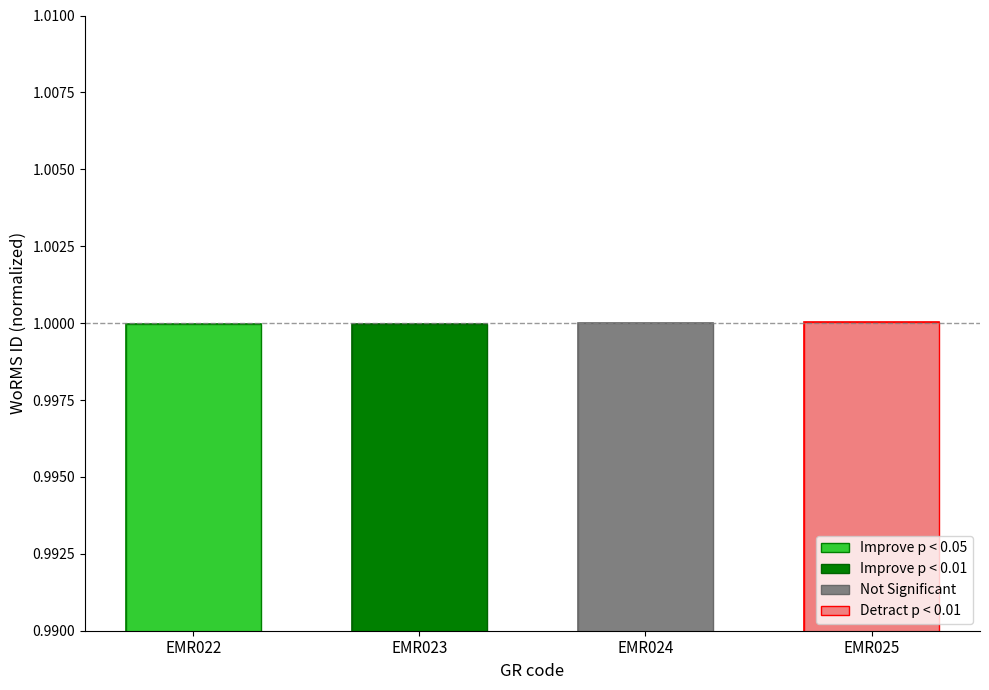

Reading left to right, extract all data points from this chart.

EMR022=1.0	EMR023=1.0	EMR024=1.0	EMR025=1.0